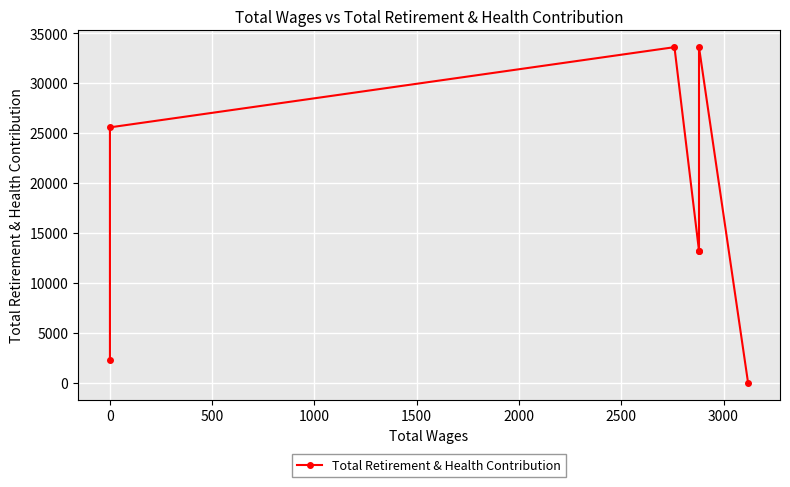

What is the change in value from 0 to 1000?

-20378